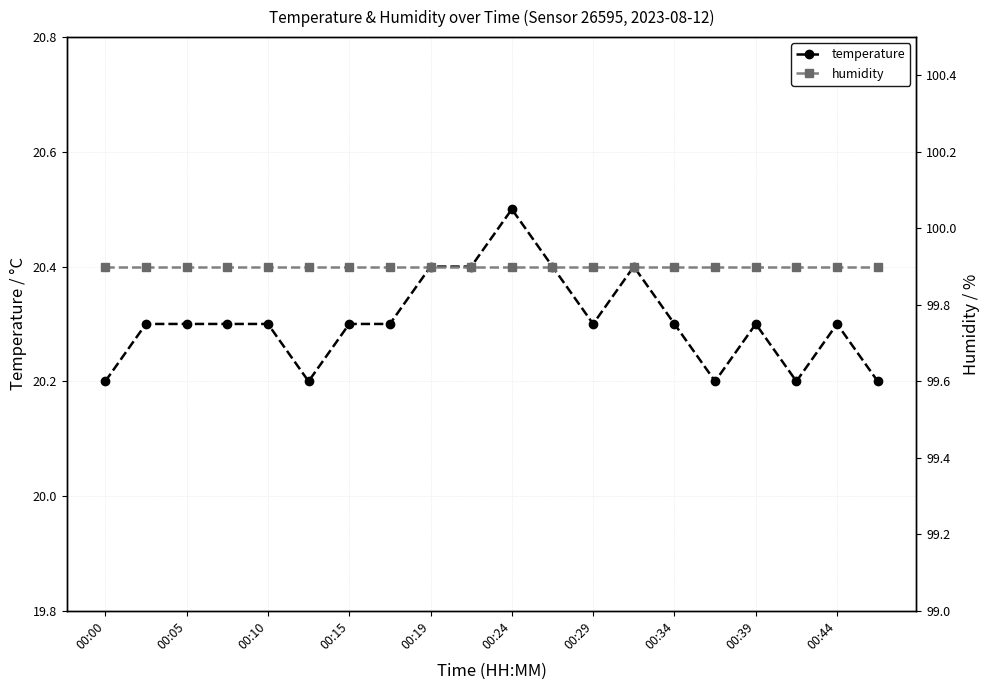

True or false: temperature has more than 1 points higher than both neighbors.

True